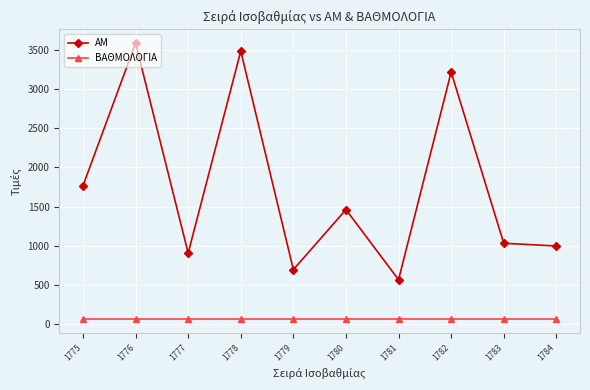

At 1782, list the series in order from smallest to largest.

ΒΑΘΜΟΛΟΓΙΑ, ΑΜ